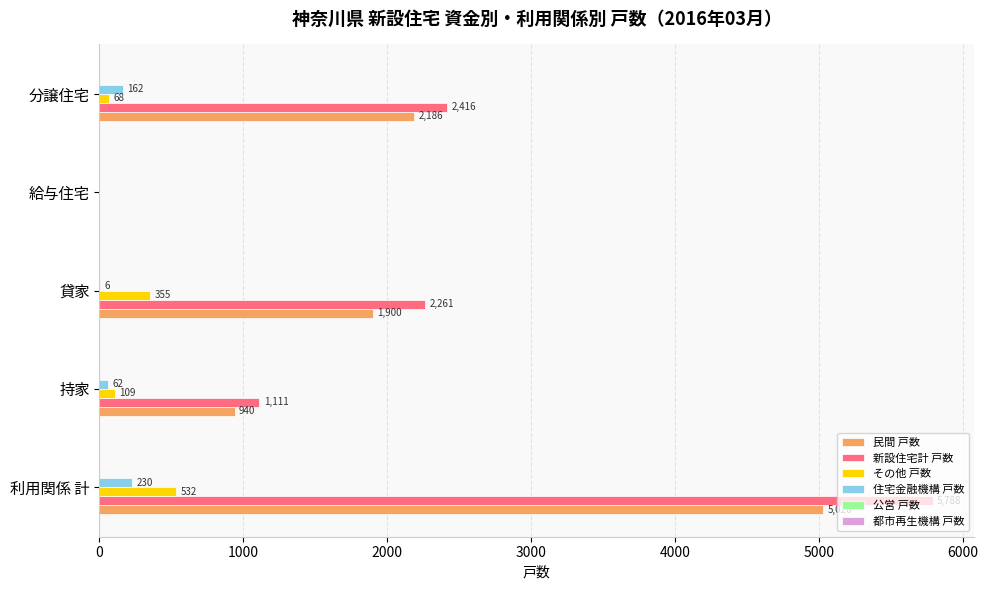

What is the maximum value for 新設住宅計 戸数?

5788